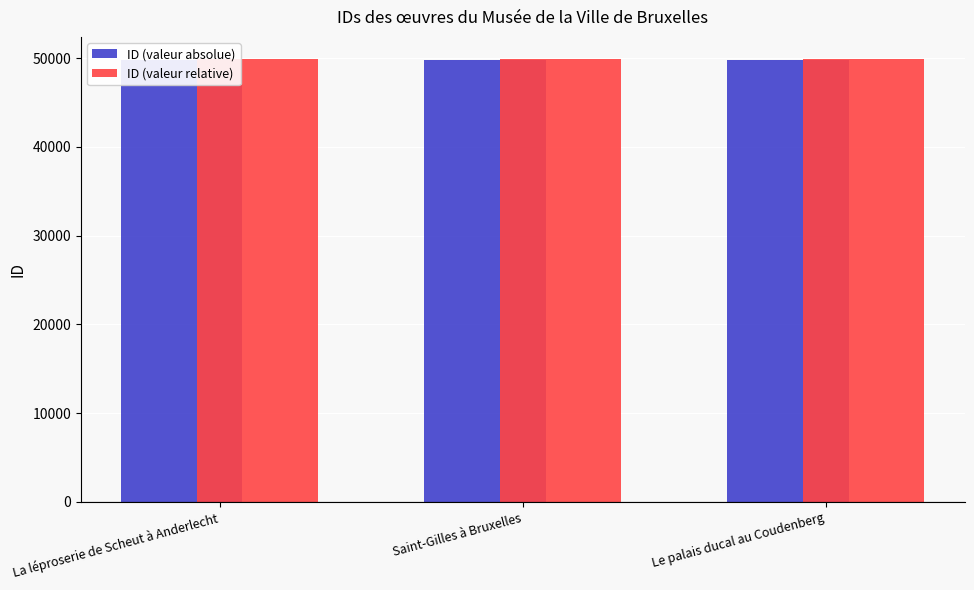

What is the average value of the ID (valeur absolue) series?

49784.7